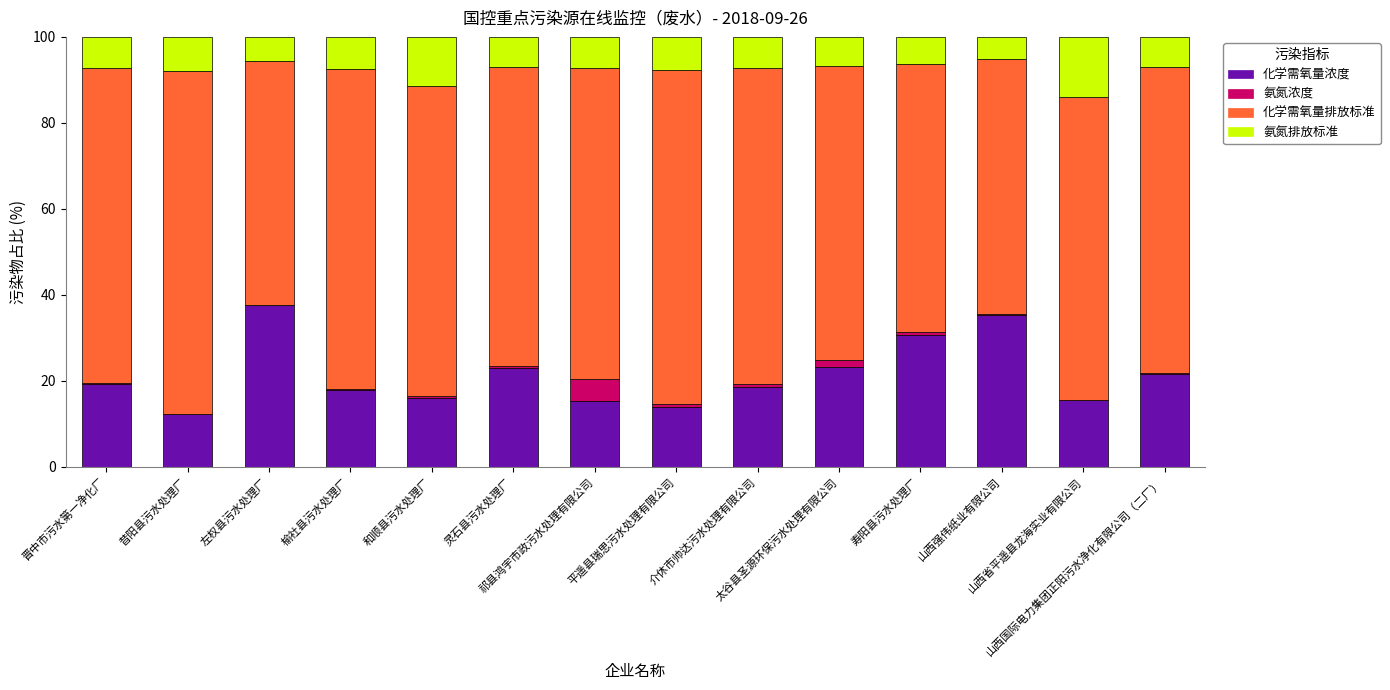

What is the highest value of the 化学需氧量浓度 series?

37.6